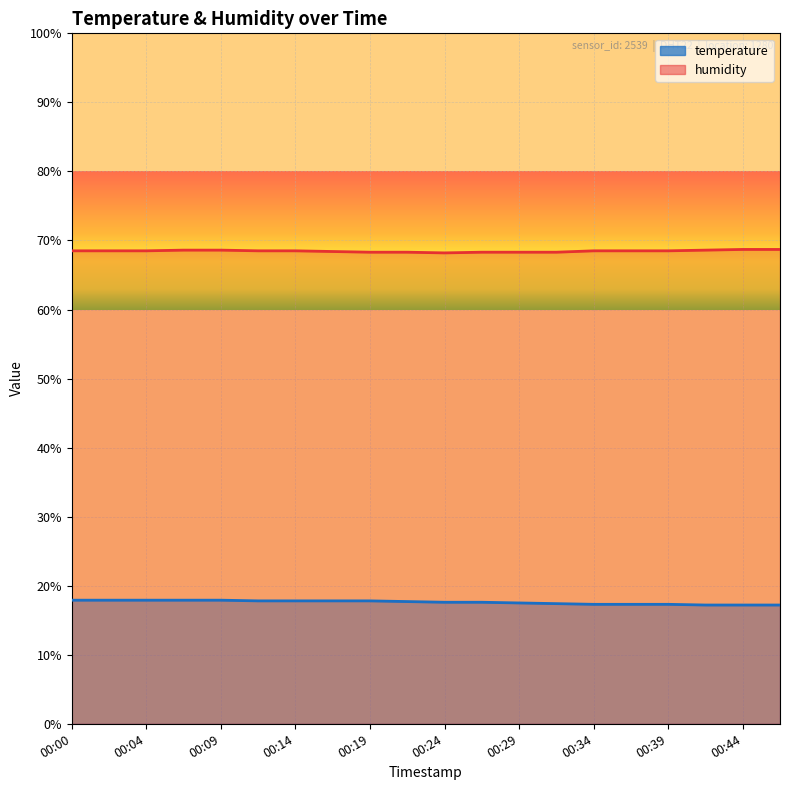

What is the sum of the temperature values at 00:02 and 00:12?

35.7